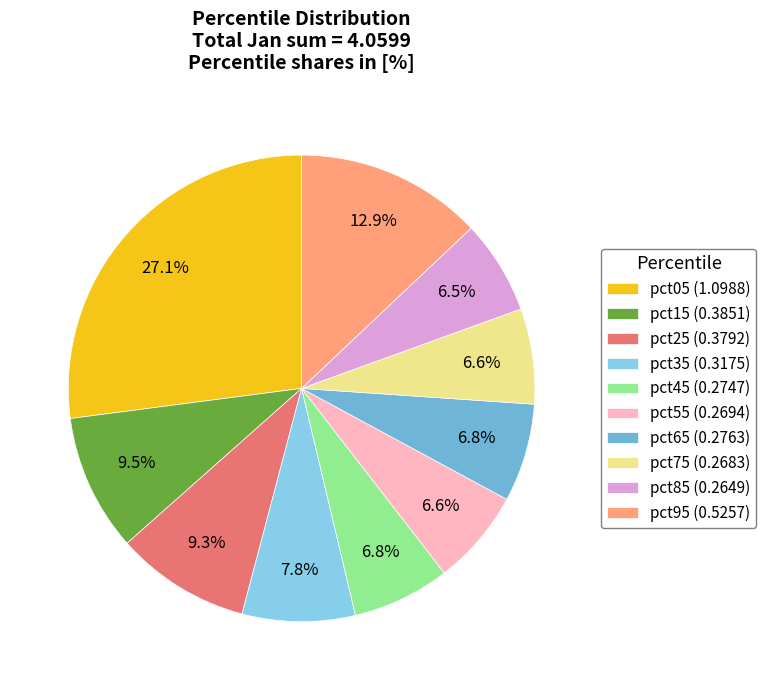

Does any single category account for the majority?

No